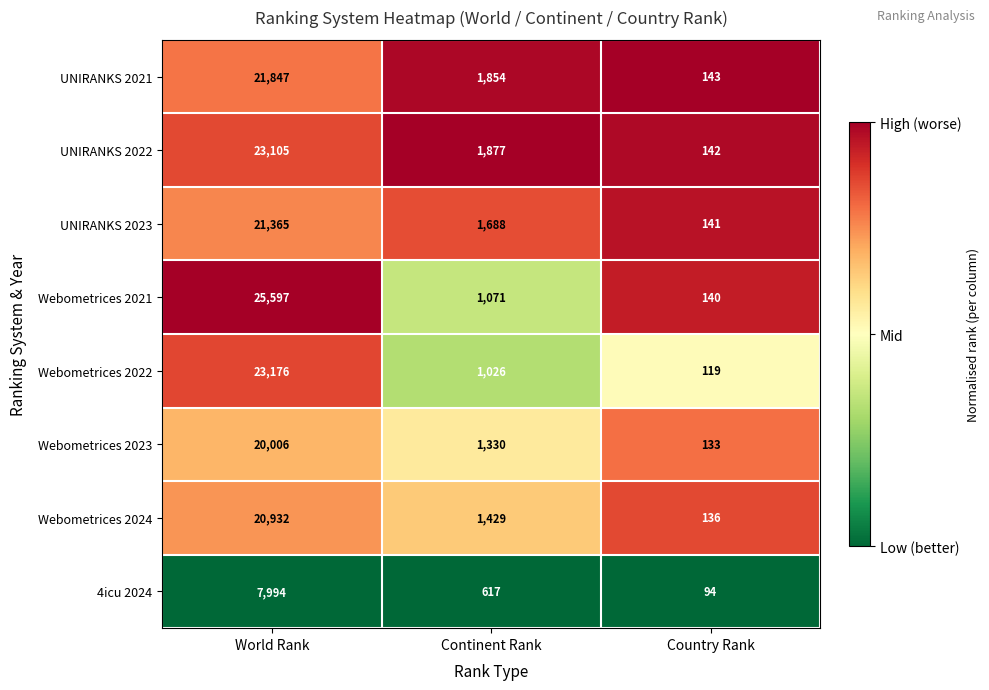

List the series in order of their peak value, lowest first.

4icu 2024, Webometrices 2023, Webometrices 2024, UNIRANKS 2023, UNIRANKS 2021, UNIRANKS 2022, Webometrices 2022, Webometrices 2021